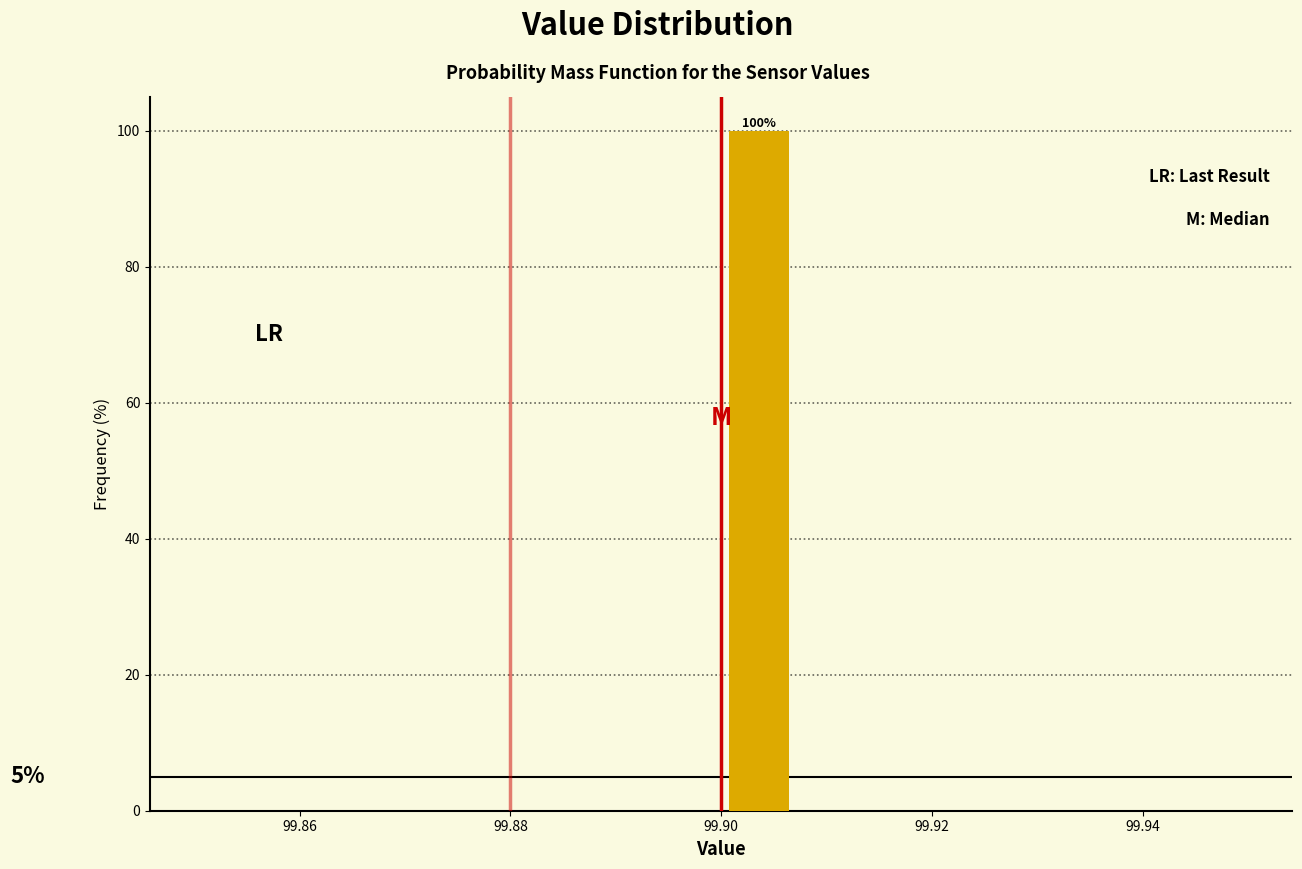

Around what value on the x-axis is the tallest bar? Give the approximate position of its centre, as read against the axis.

99.904